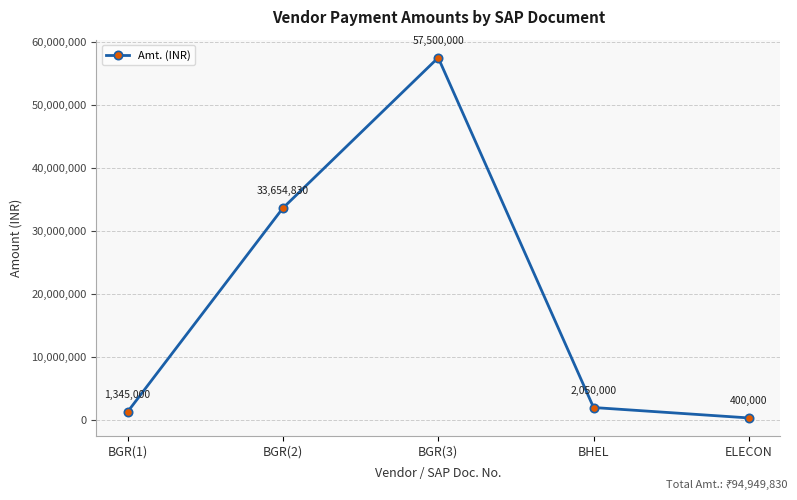

List the labels in order of value, smallest first.

ELECON, BGR(1), BHEL, BGR(2), BGR(3)